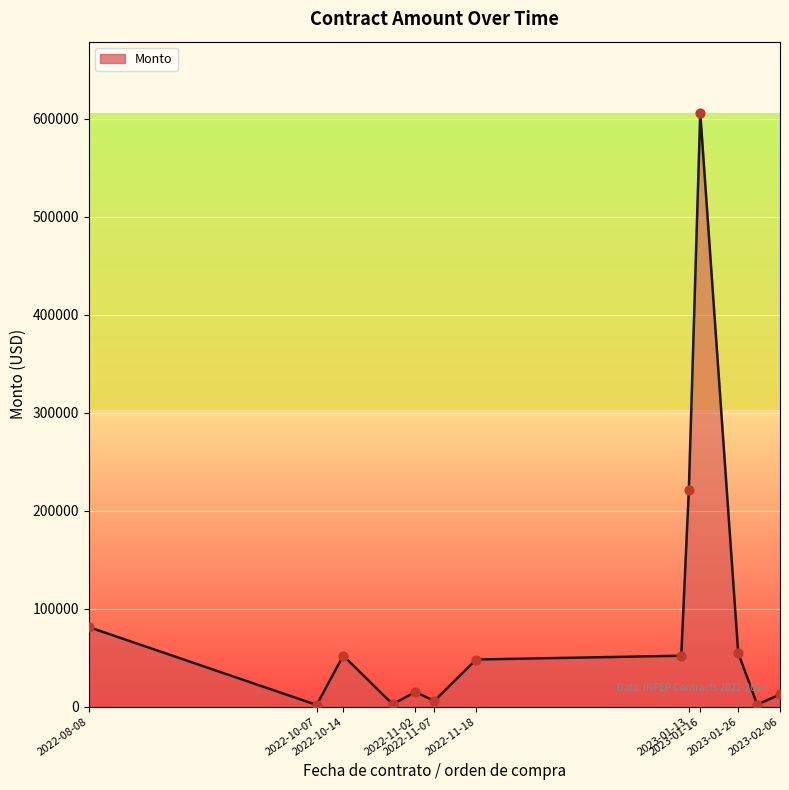

What is the difference between the maximum and minimum values?

604390.0